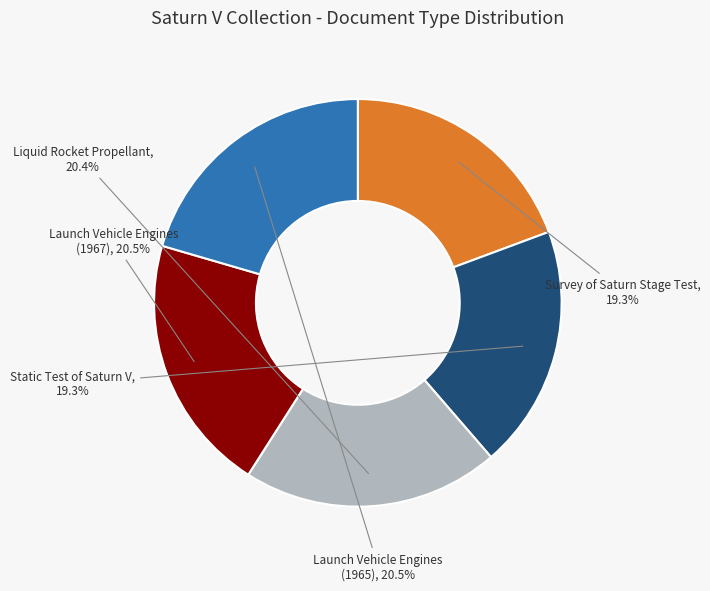

Is there any slice that represents more than half of the pie?

No